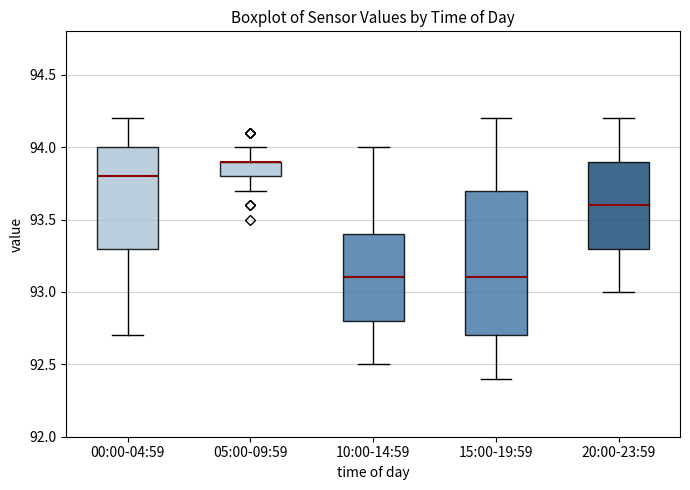

Where does the lower whisker of the box for 05:00-09:59 end on the y-axis? The values are not printed on the chart, so give them approximately, as read against the axis.

93.7